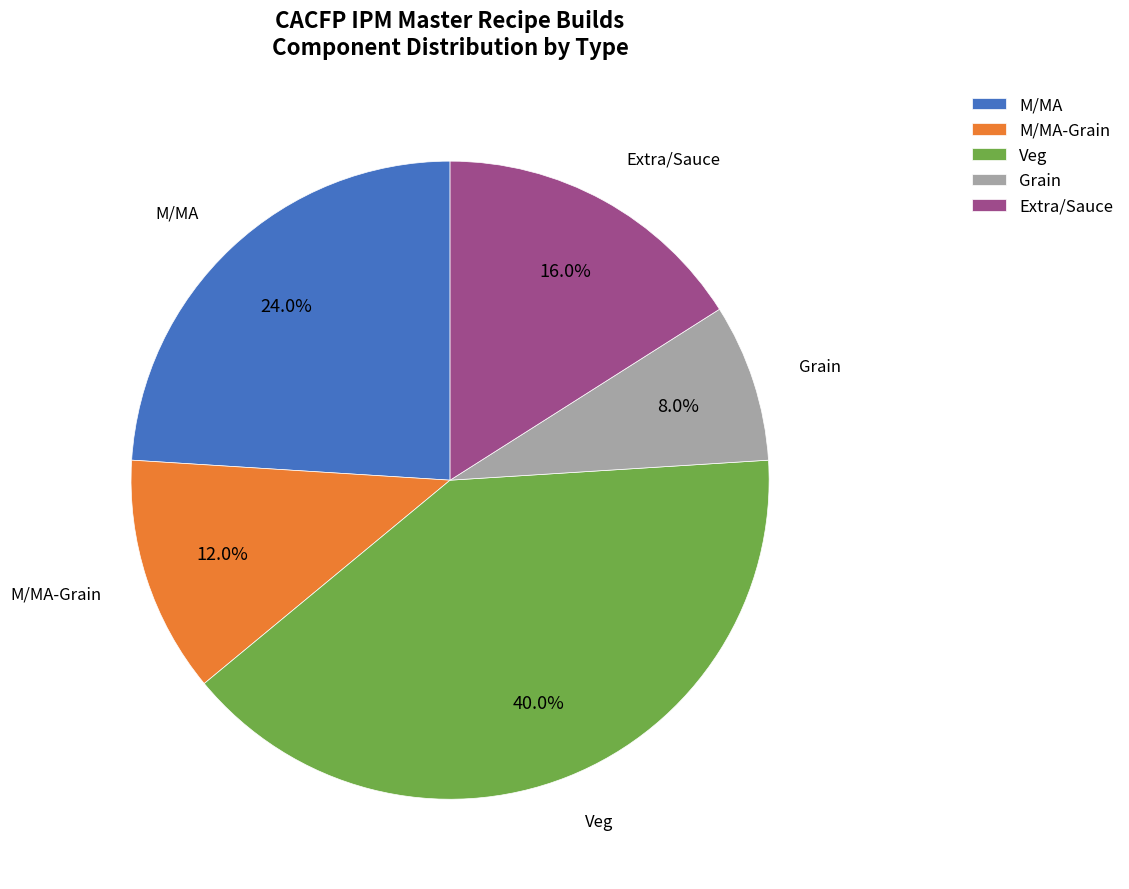

How many slices are in this pie chart?

5